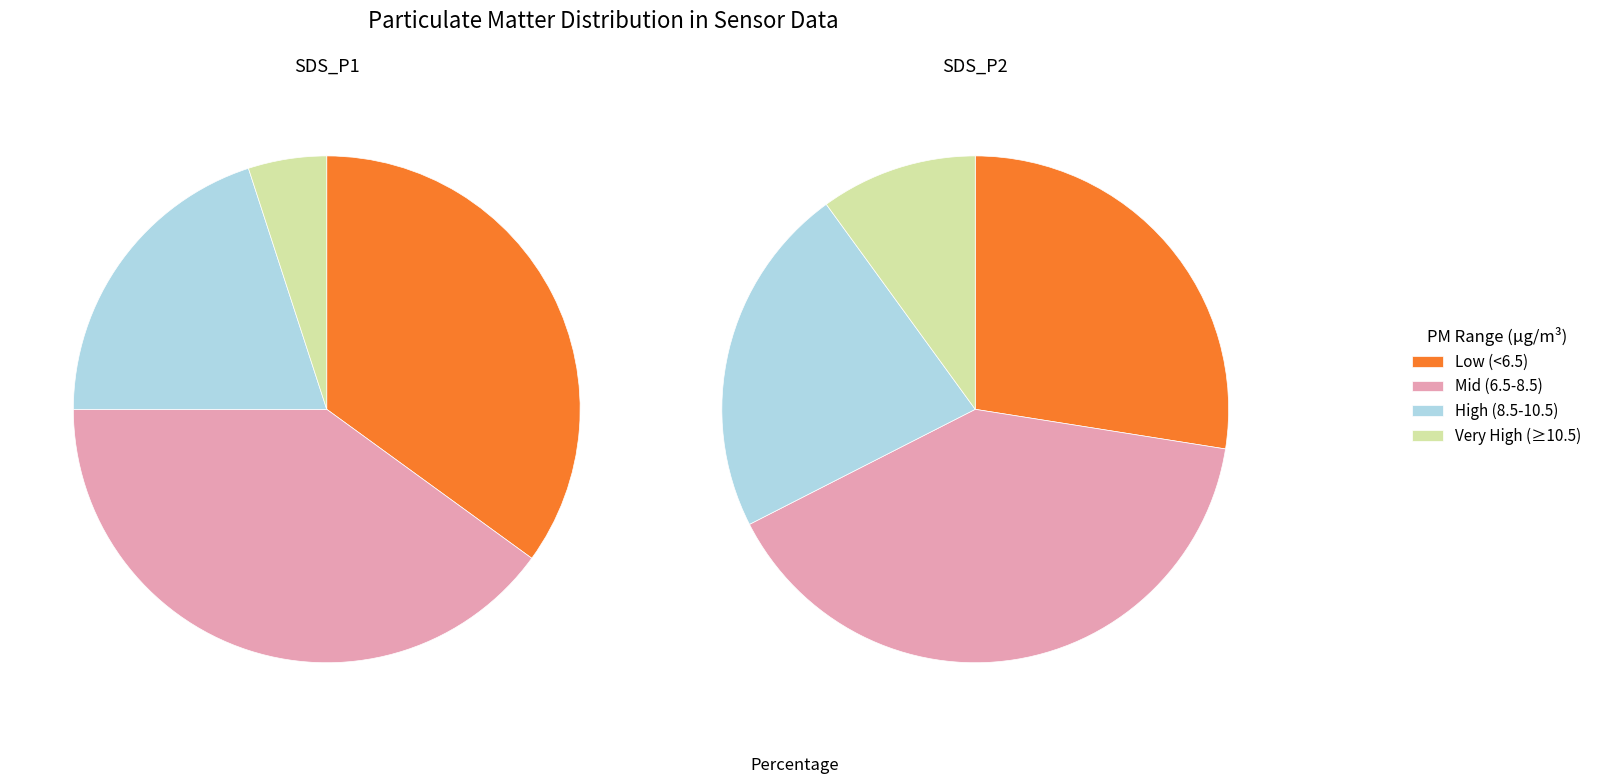

To the nearest percent, what portion does 29 represent?

4%